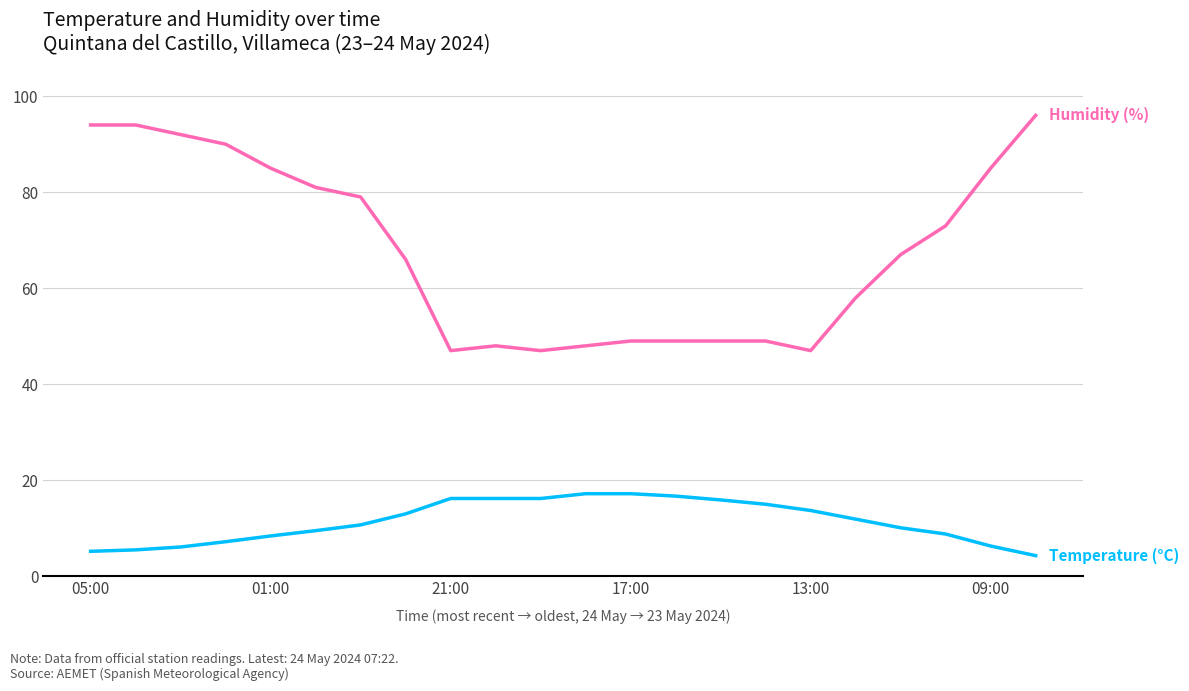

Is this an area chart (filled region under the line)?

No